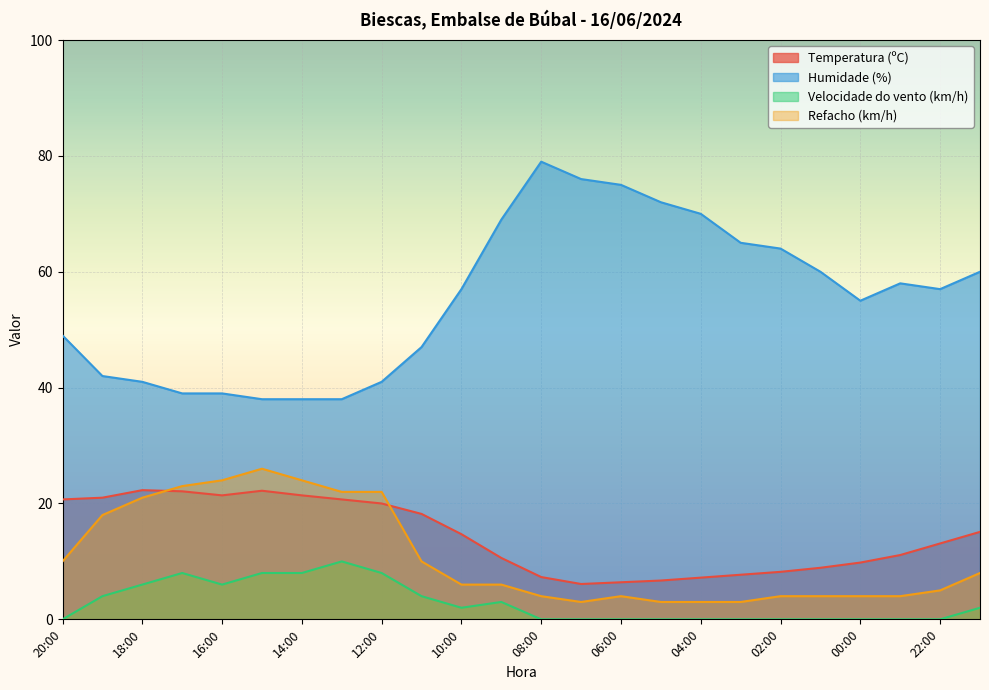

Reading left to right, extract all data points from this chart.

Temperatura (ºC): 20:00=20.7	19:00=21.0	18:00=22.3	17:00=22.1	16:00=21.4	15:00=22.2	14:00=21.4	13:00=20.7	12:00=20.0	11:00=18.2	10:00=14.7	09:00=10.6	08:00=7.3	07:00=6.1	06:00=6.4	05:00=6.7	04:00=7.2	03:00=7.7	02:00=8.2	01:00=8.9	00:00=9.8	23:00=11.1	22:00=13.1	21:00=15.1
Humidade (%): 20:00=49.0	19:00=42.0	18:00=41.0	17:00=39.0	16:00=39.0	15:00=38.0	14:00=38.0	13:00=38.0	12:00=41.0	11:00=47.0	10:00=57.0	09:00=69.0	08:00=79.0	07:00=76.0	06:00=75.0	05:00=72.0	04:00=70.0	03:00=65.0	02:00=64.0	01:00=60.0	00:00=55.0	23:00=58.0	22:00=57.0	21:00=60.0
Velocidade do vento (km/h): 20:00=0.0	19:00=4.0	18:00=6.0	17:00=8.0	16:00=6.0	15:00=8.0	14:00=8.0	13:00=10.0	12:00=8.0	11:00=4.0	10:00=2.0	09:00=3.0	08:00=0.0	07:00=0.0	06:00=0.0	05:00=0.0	04:00=0.0	03:00=0.0	02:00=0.0	01:00=0.0	00:00=0.0	23:00=0.0	22:00=0.0	21:00=2.0
Refacho (km/h): 20:00=10.0	19:00=18.0	18:00=21.0	17:00=23.0	16:00=24.0	15:00=26.0	14:00=24.0	13:00=22.0	12:00=22.0	11:00=10.0	10:00=6.0	09:00=6.0	08:00=4.0	07:00=3.0	06:00=4.0	05:00=3.0	04:00=3.0	03:00=3.0	02:00=4.0	01:00=4.0	00:00=4.0	23:00=4.0	22:00=5.0	21:00=8.0